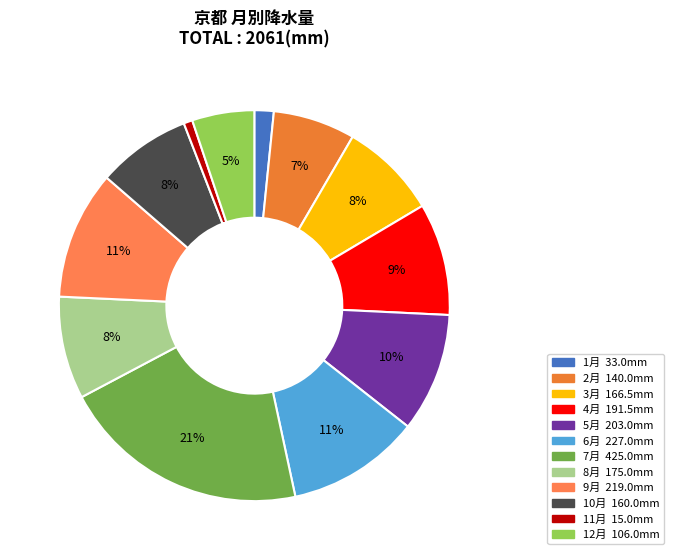

Is there a majority slice in this chart?

No